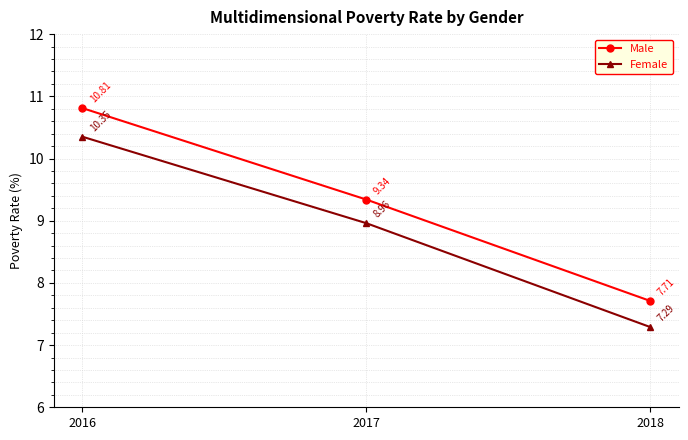

What is the value of the Female point at the 2nd from the left?

9.0